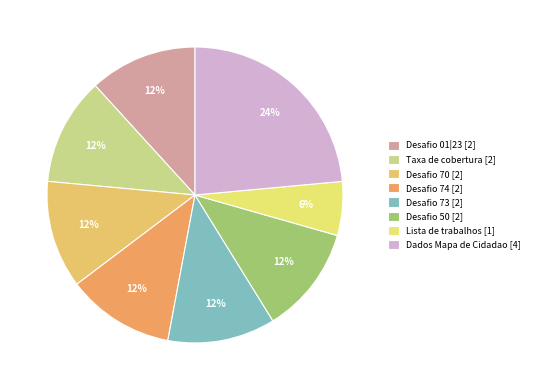

To the nearest percent, what portion does Desafio 01|23 represent?

12%